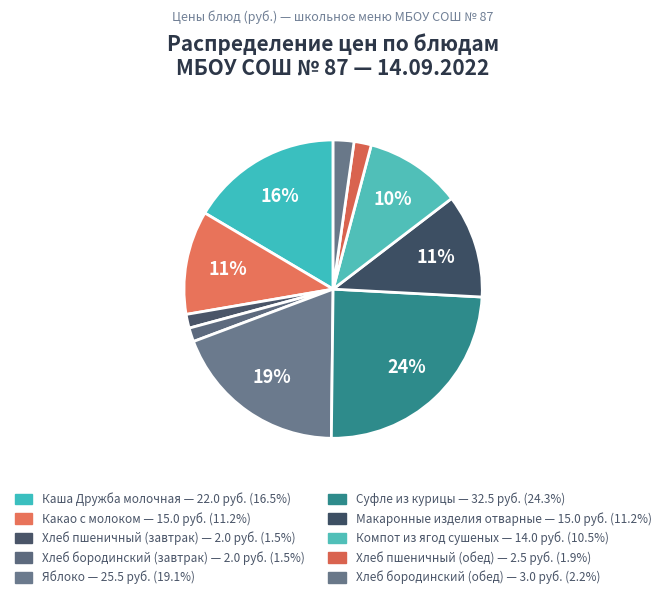

Count the number of slices in the pie.

10